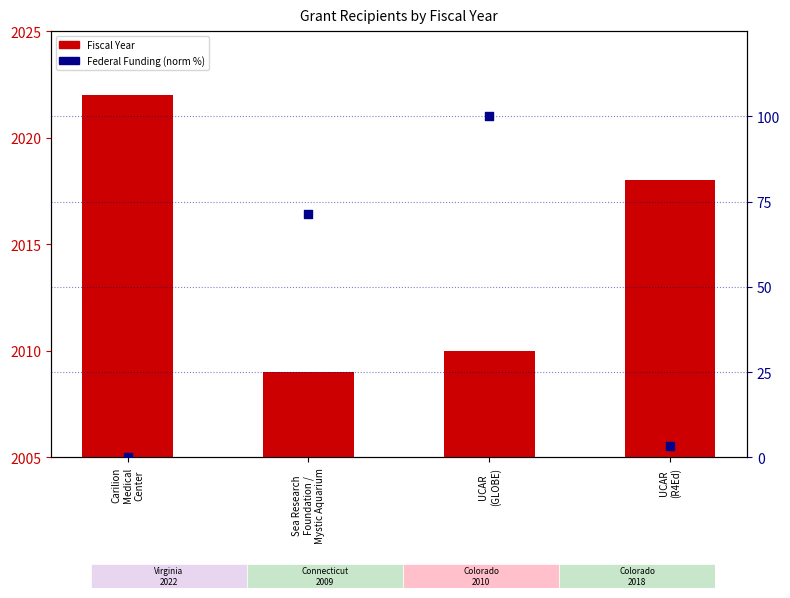

At how many categories does at least one series exceed 414?

4